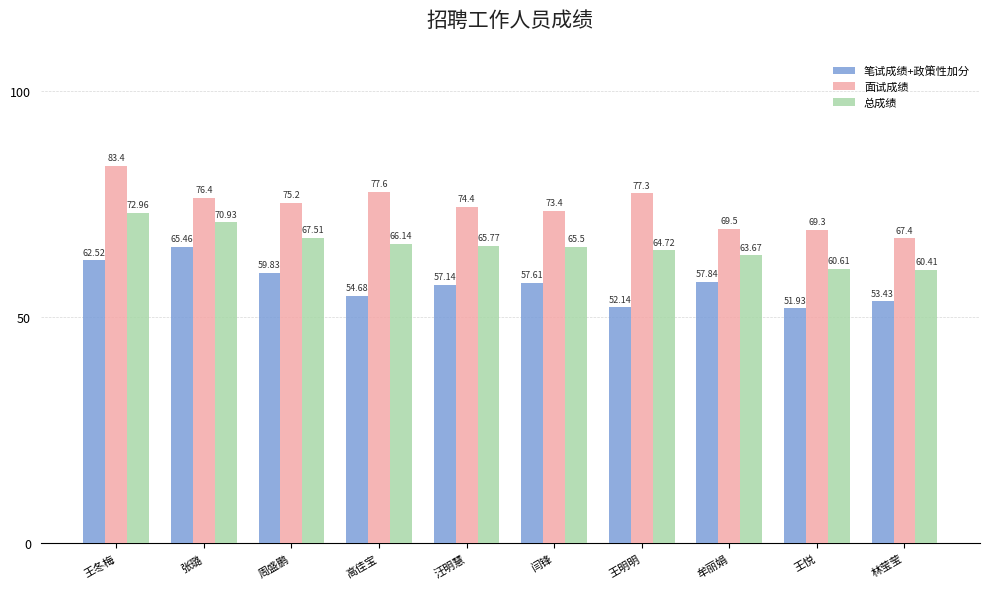

What is the label of the 4th bar from the left?

高佳宝